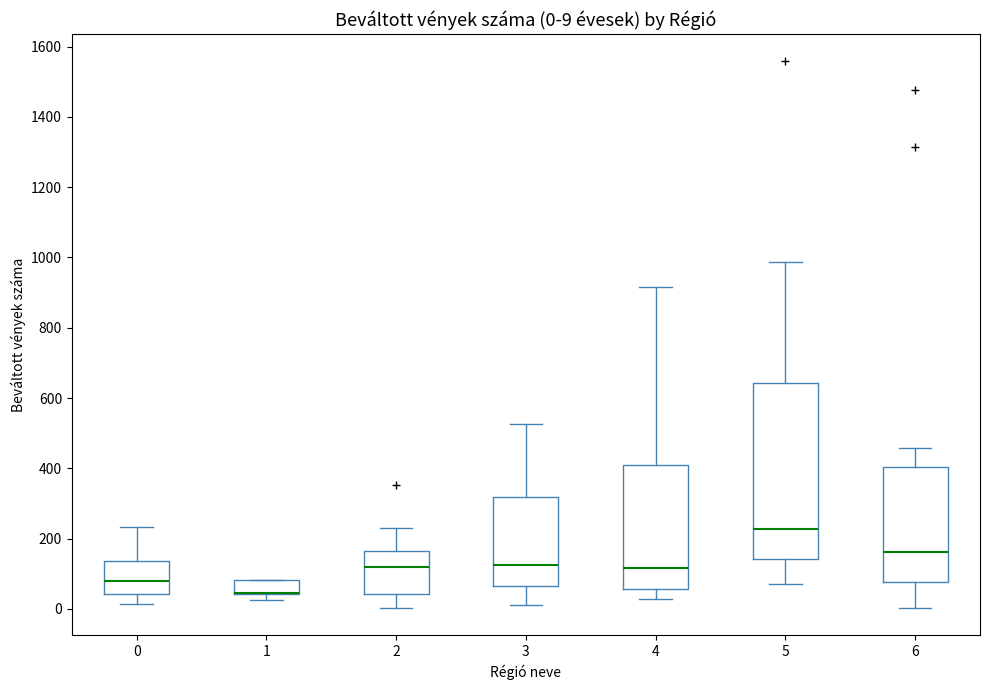

Which box is the tallest, from its lower edge to its upper edge?

5